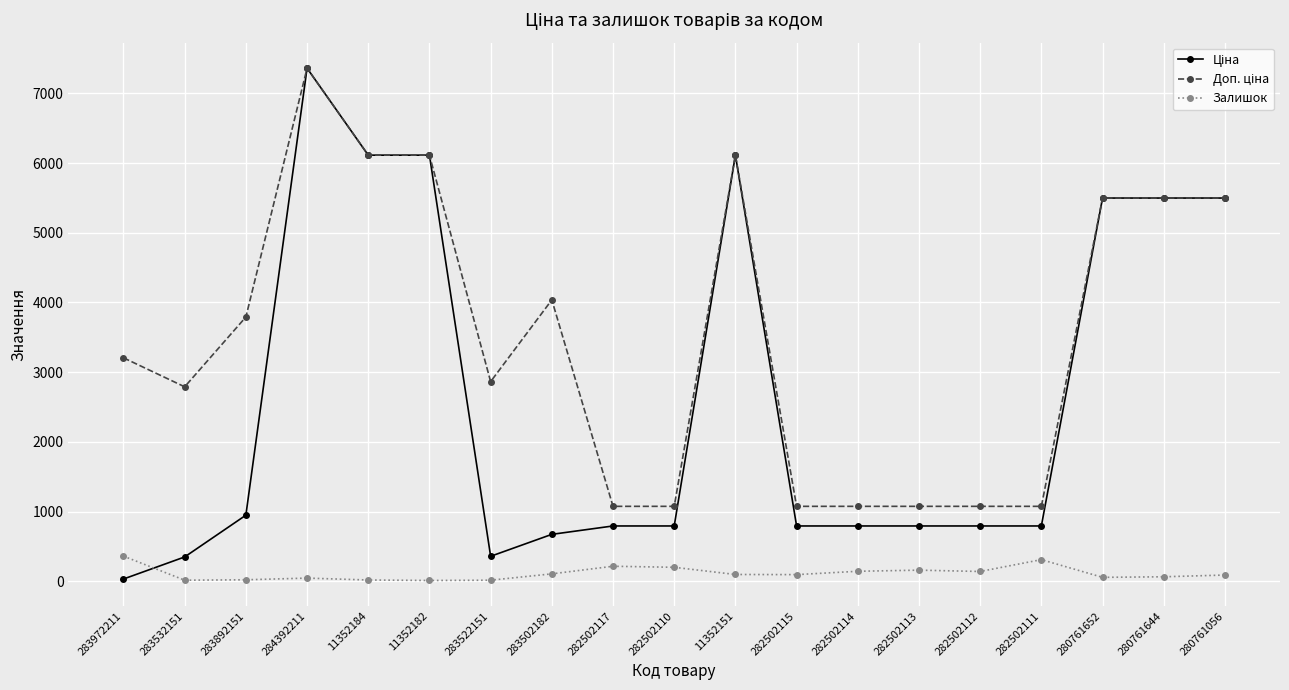

At how many categories does at least one series exceed 5889?

4